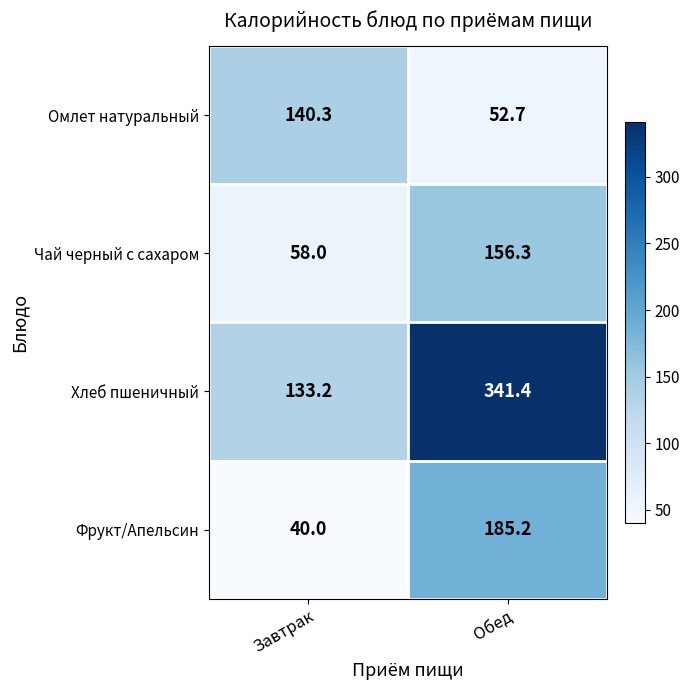

Read the Хлеб пшеничный value at Обед.

341.4